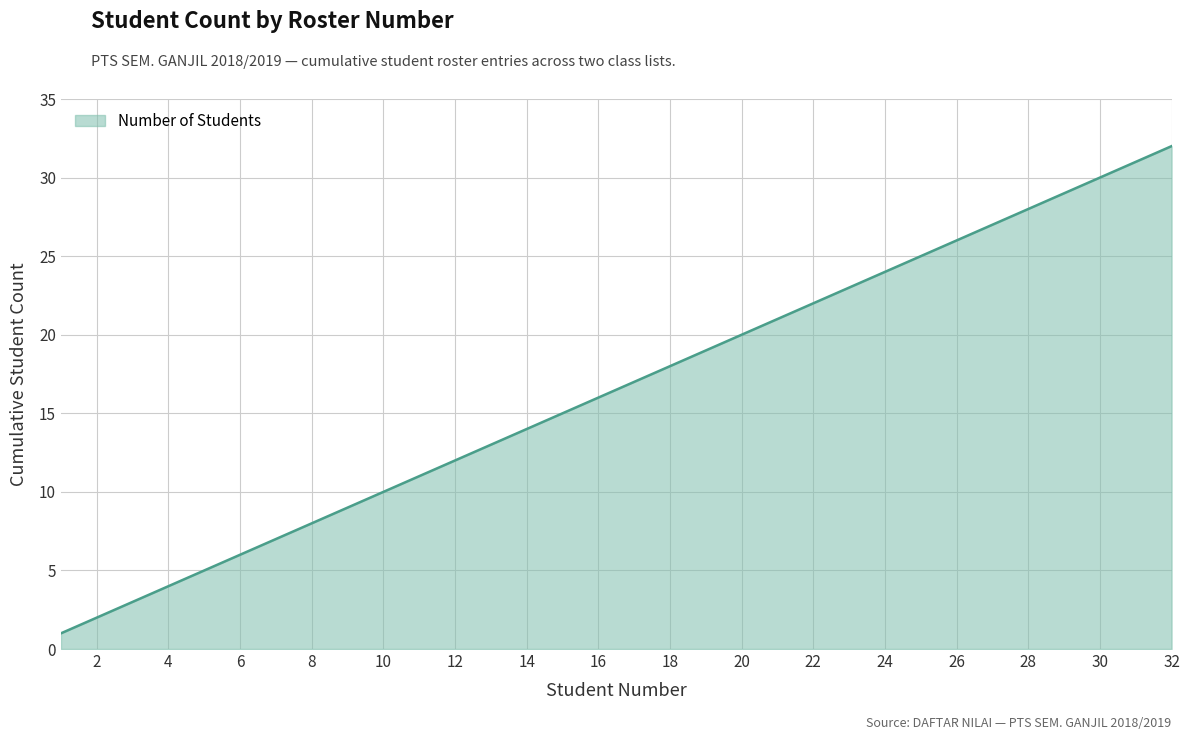

What is the greatest value displayed?

32